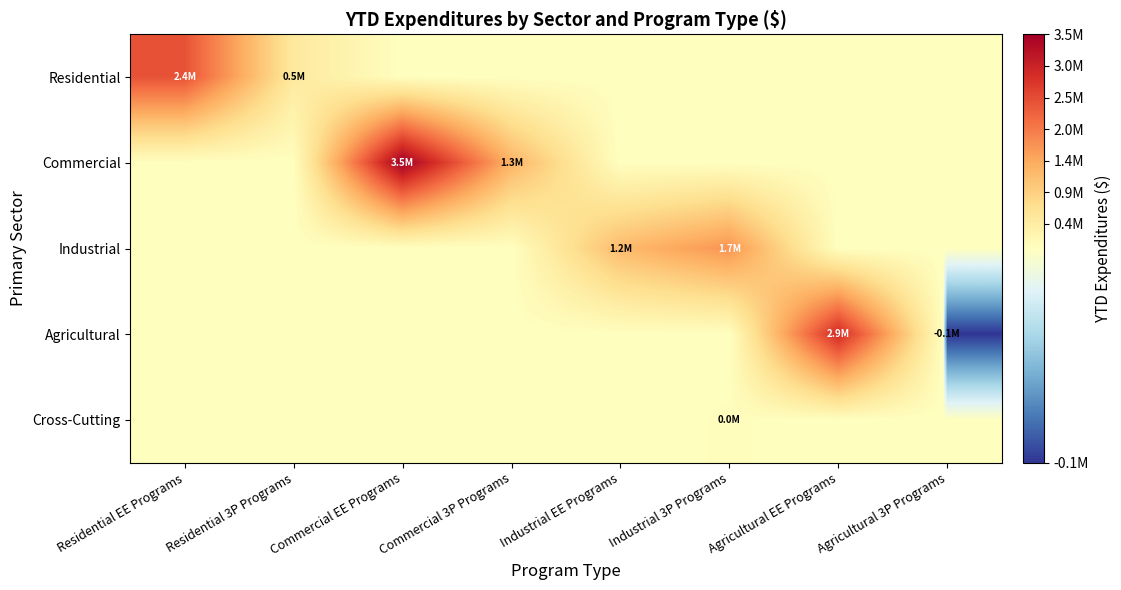

Reading right to left, what are all the values shown in this chart?

Residential: Agricultural 3P Programs=0	Agricultural EE Programs=0	Industrial 3P Programs=0	Industrial EE Programs=0	Commercial 3P Programs=0	Commercial EE Programs=0	Residential 3P Programs=491586	Residential EE Programs=2413448
Commercial: Agricultural 3P Programs=0	Agricultural EE Programs=0	Industrial 3P Programs=0	Industrial EE Programs=0	Commercial 3P Programs=1307199	Commercial EE Programs=3513100	Residential 3P Programs=0	Residential EE Programs=0
Industrial: Agricultural 3P Programs=0	Agricultural EE Programs=0	Industrial 3P Programs=1679469	Industrial EE Programs=1216785	Commercial 3P Programs=0	Commercial EE Programs=0	Residential 3P Programs=0	Residential EE Programs=0
Agricultural: Agricultural 3P Programs=-115929	Agricultural EE Programs=2888558	Industrial 3P Programs=0	Industrial EE Programs=0	Commercial 3P Programs=0	Commercial EE Programs=0	Residential 3P Programs=0	Residential EE Programs=0
Cross-Cutting: Agricultural 3P Programs=0	Agricultural EE Programs=0	Industrial 3P Programs=35001	Industrial EE Programs=0	Commercial 3P Programs=0	Commercial EE Programs=0	Residential 3P Programs=0	Residential EE Programs=0